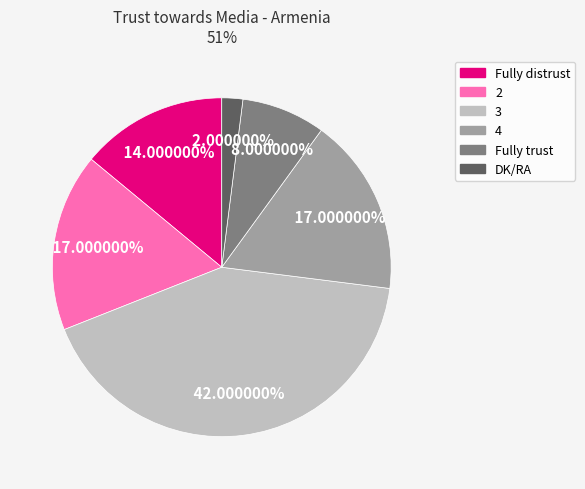

To the nearest percent, what portion does Fully distrust represent?

14%